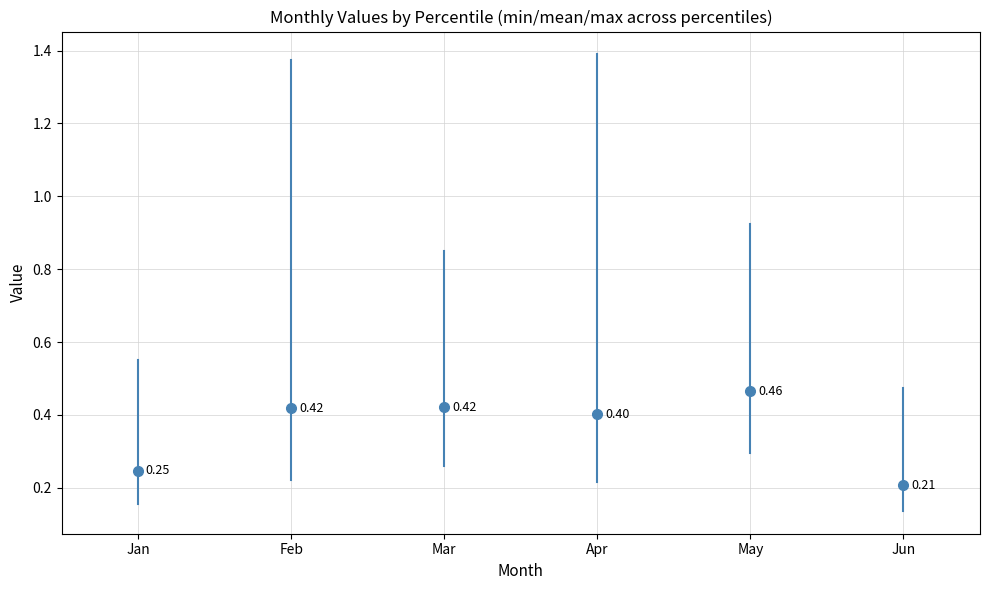

What is the average value of the Feb series?

0.8